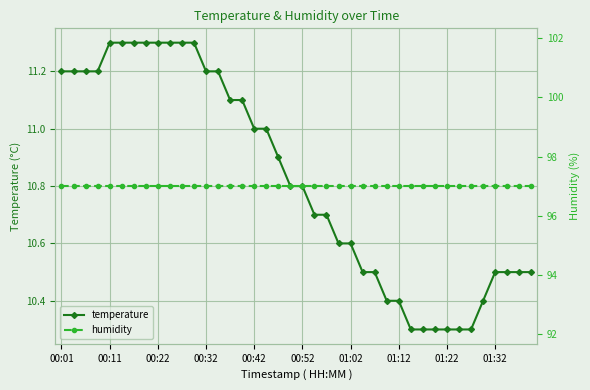

Is it true that temperature equals 10.4 at 35?

True